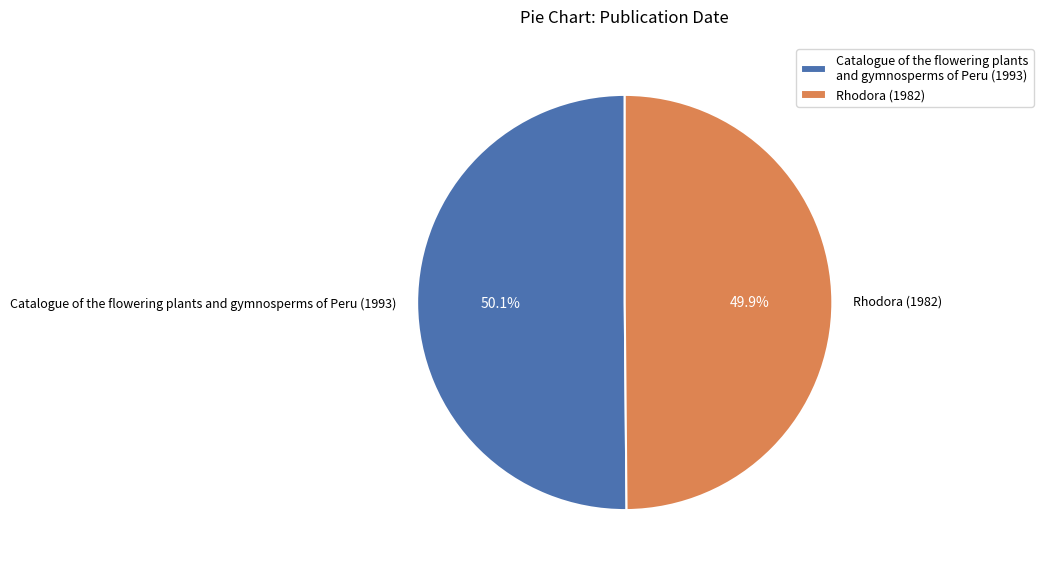

How much of the chart is everything except Rhodora (1982)?

50.1%